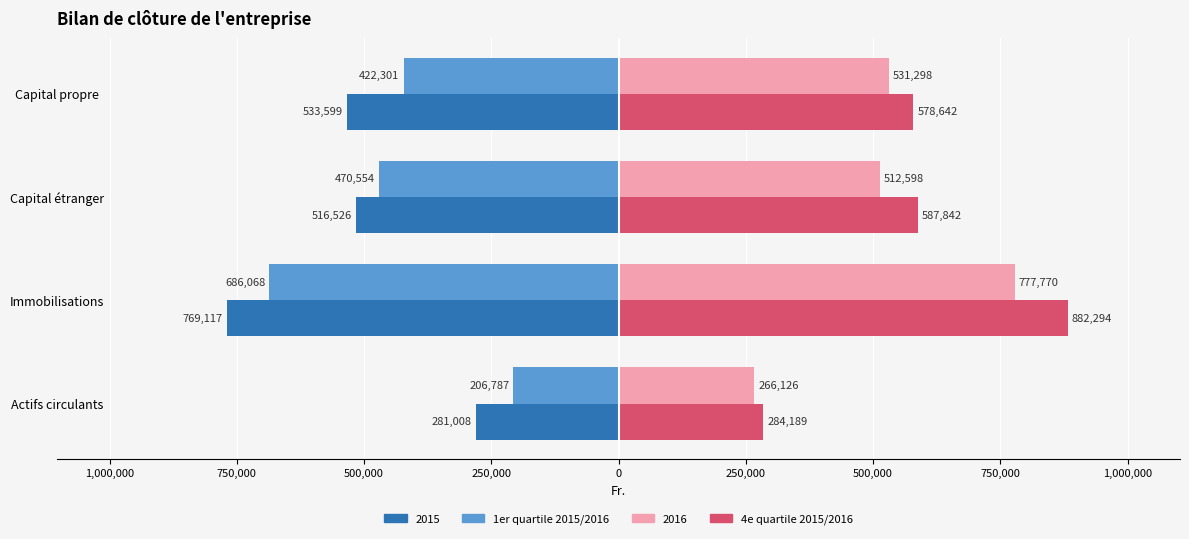

What are all the series names shown in the legend?

2015, 1er quartile 2015/2016, 2016, 4e quartile 2015/2016